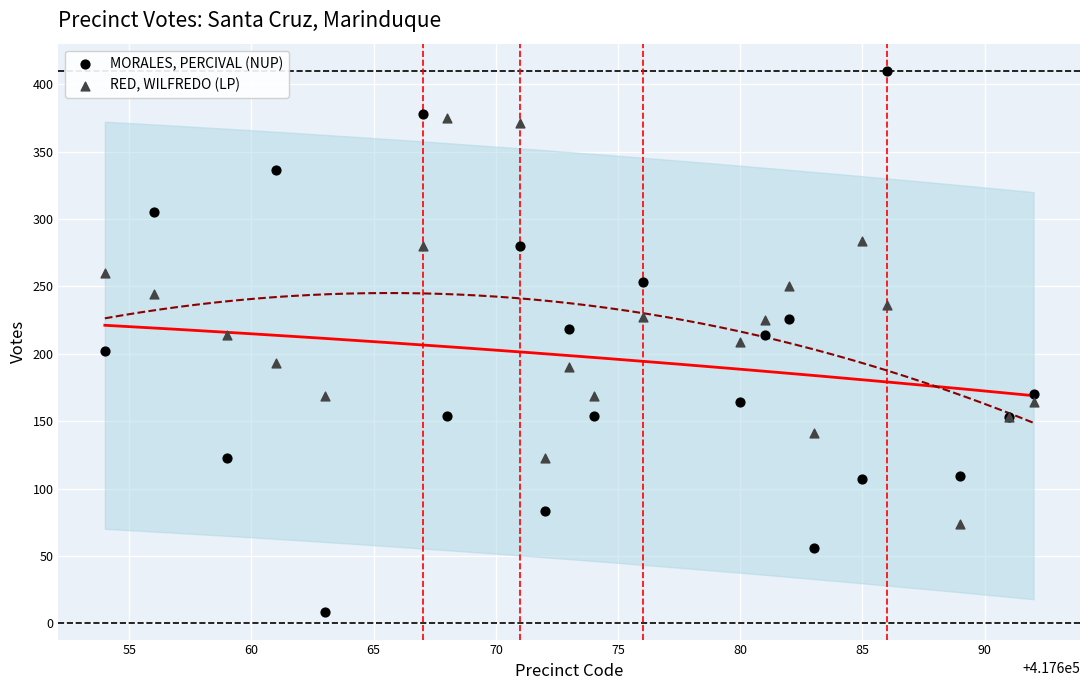

What is the X range (max minus min) for the scatter plot?

38